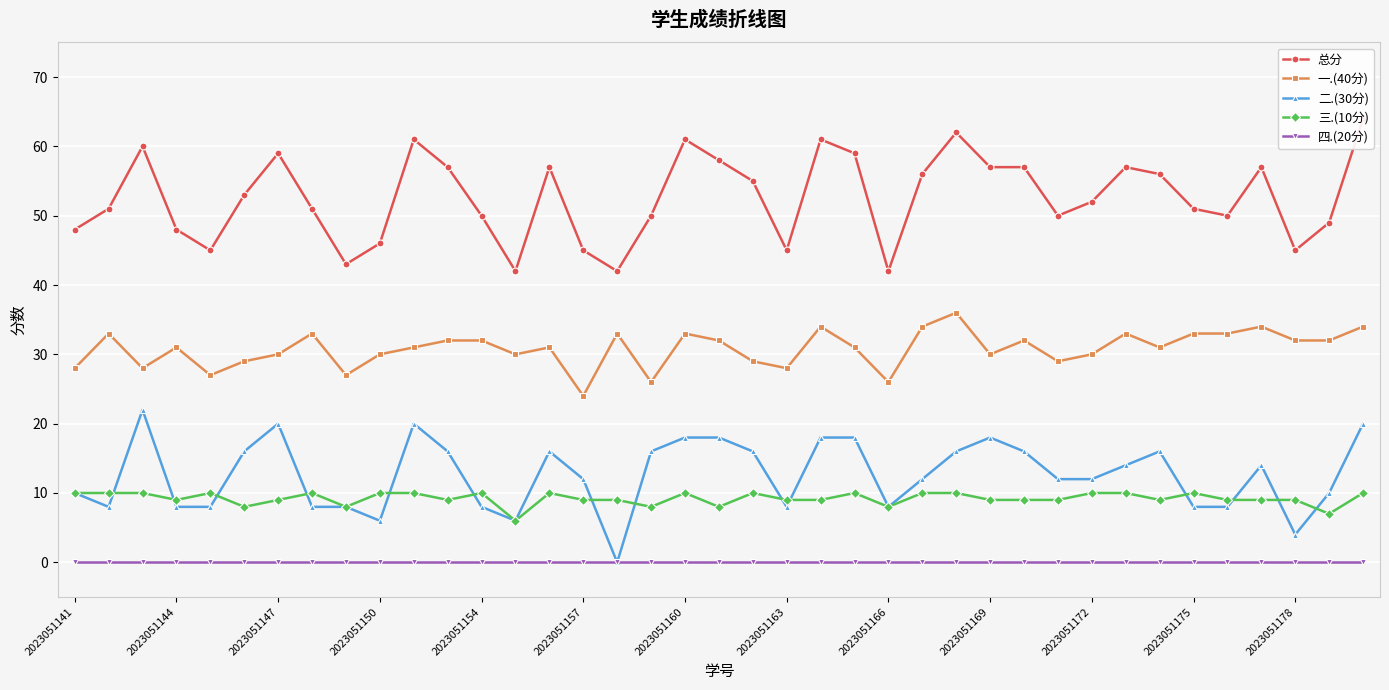

Where is 四.(20分) nearest to the value 0?

2023051141